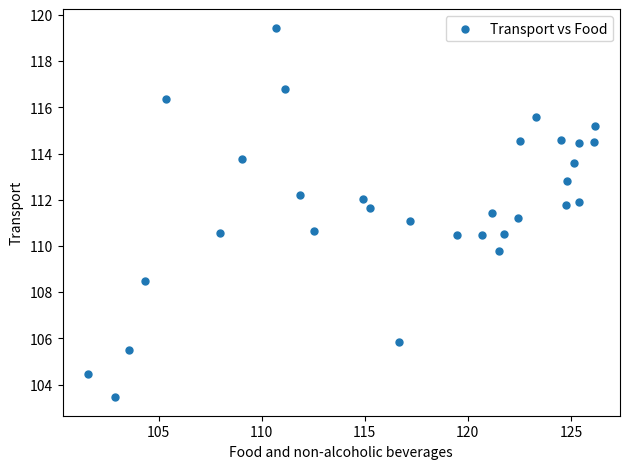

What is the range of X values (max minus min)?

24.6